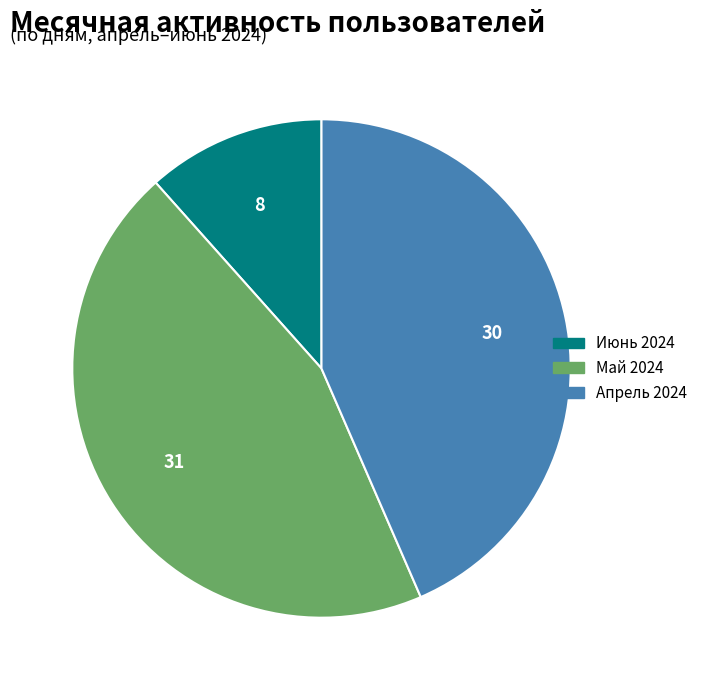

Does any single category account for the majority?

No